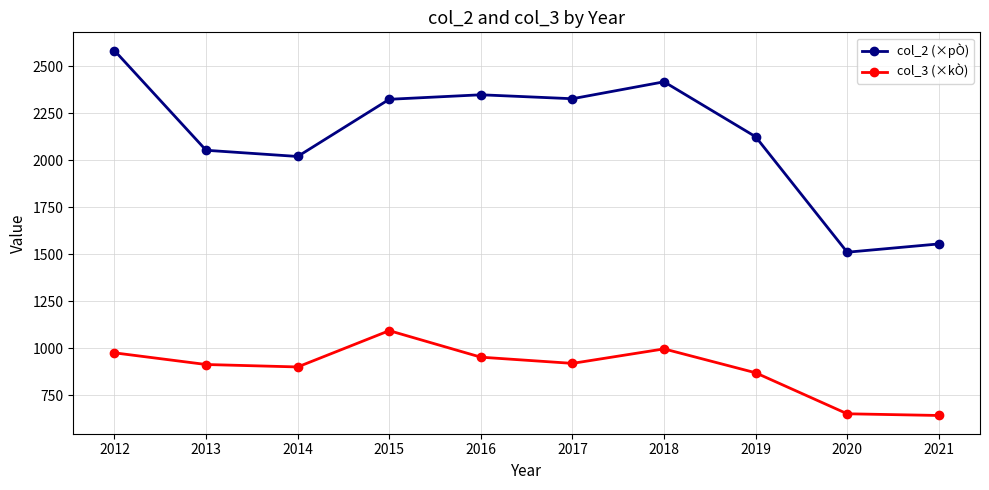

List the series in order of their peak value, lowest first.

col_3 (×kÒ), col_2 (×pÒ)